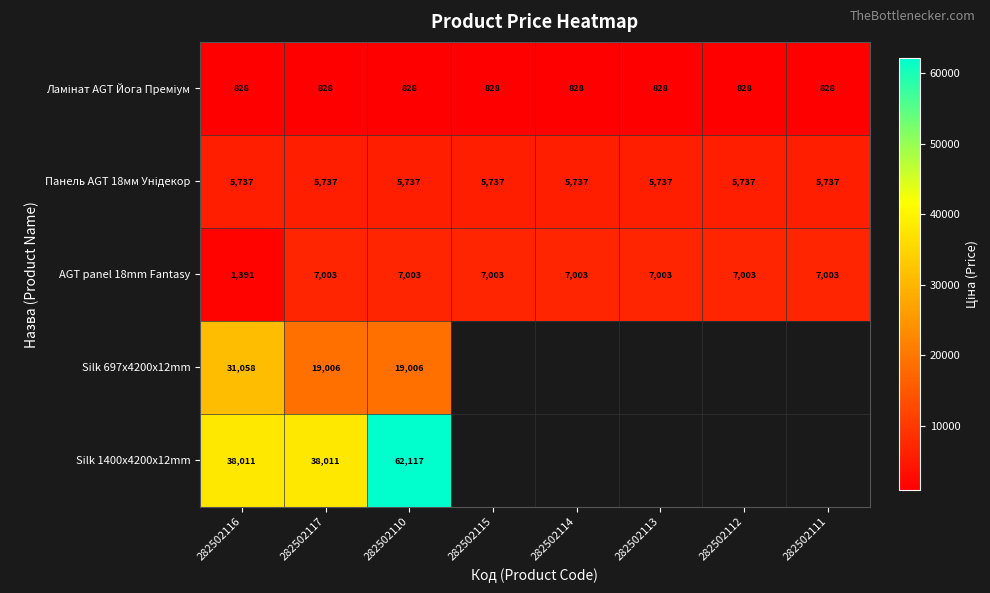

What is the smallest value displayed?

827.6